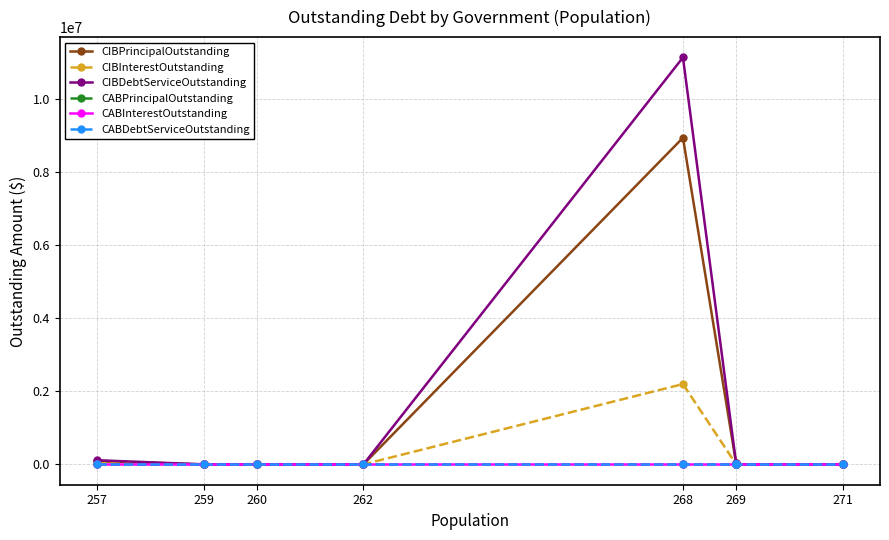

What is the sum of the CIBDebtServiceOutstanding values at 269 and 262?

10108.0